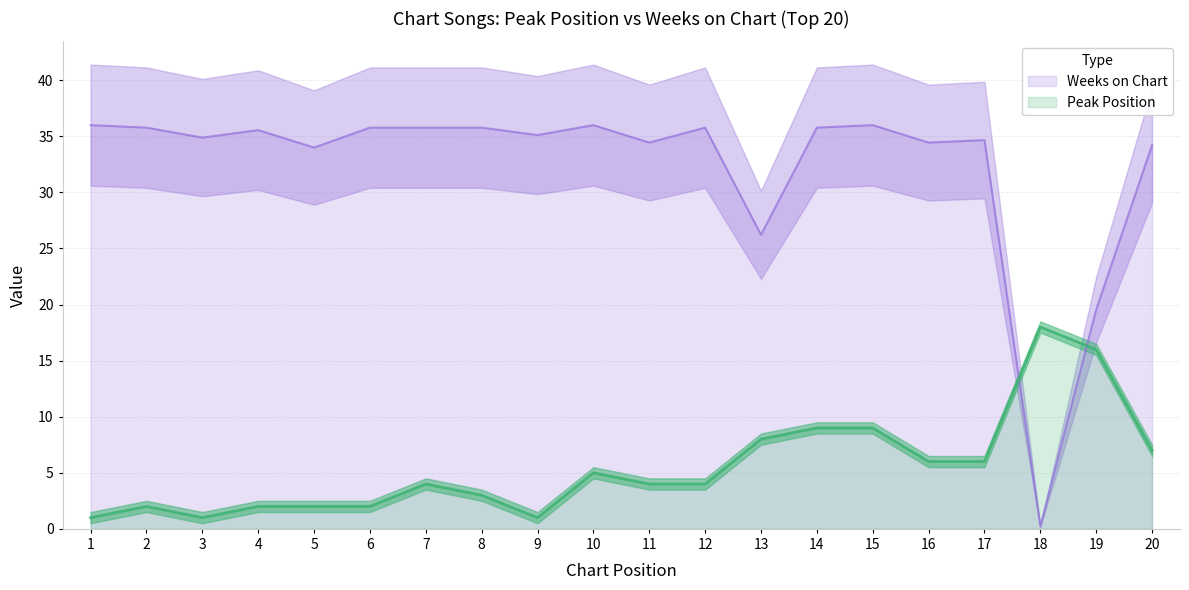

What is the value of the Weeks on Chart point at the 3rd from the left?

34.9